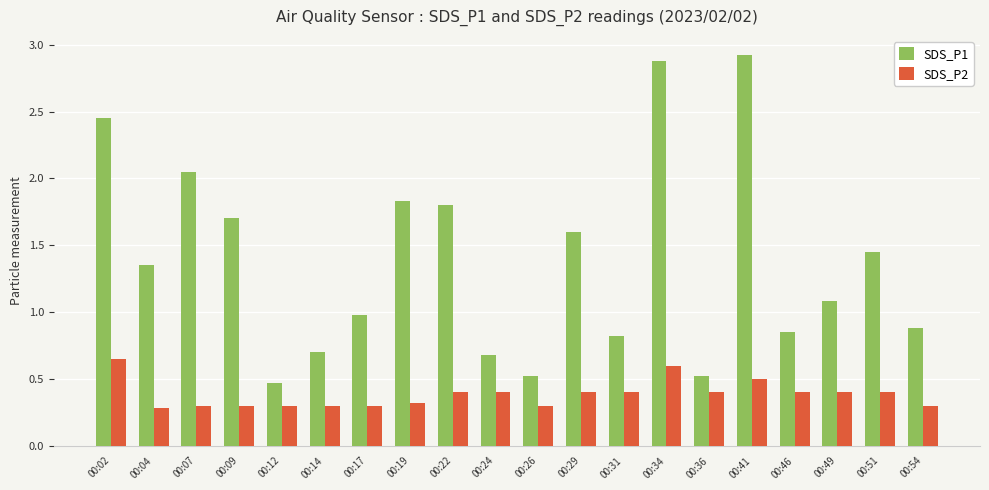

True or false: SDS_P2 has a value of 0.7 at 00:02.

True